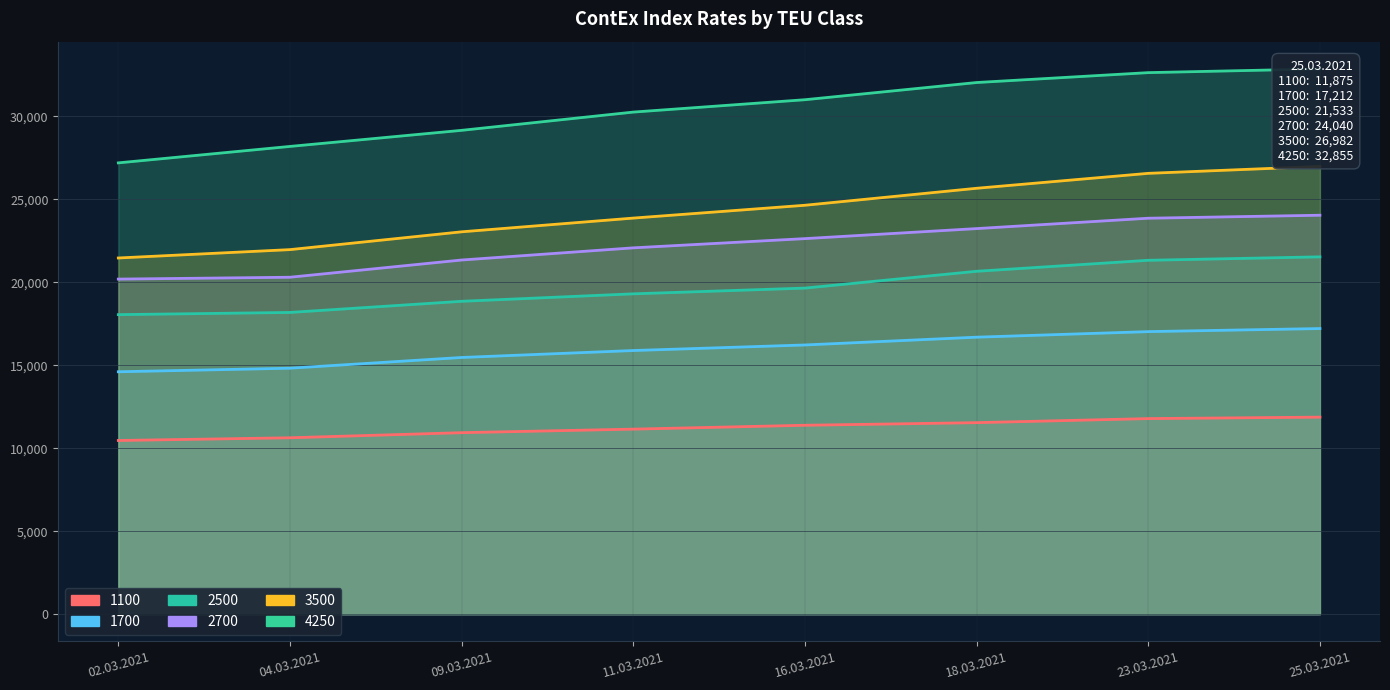

At which label is 2700 closest to 22116?

11.03.2021